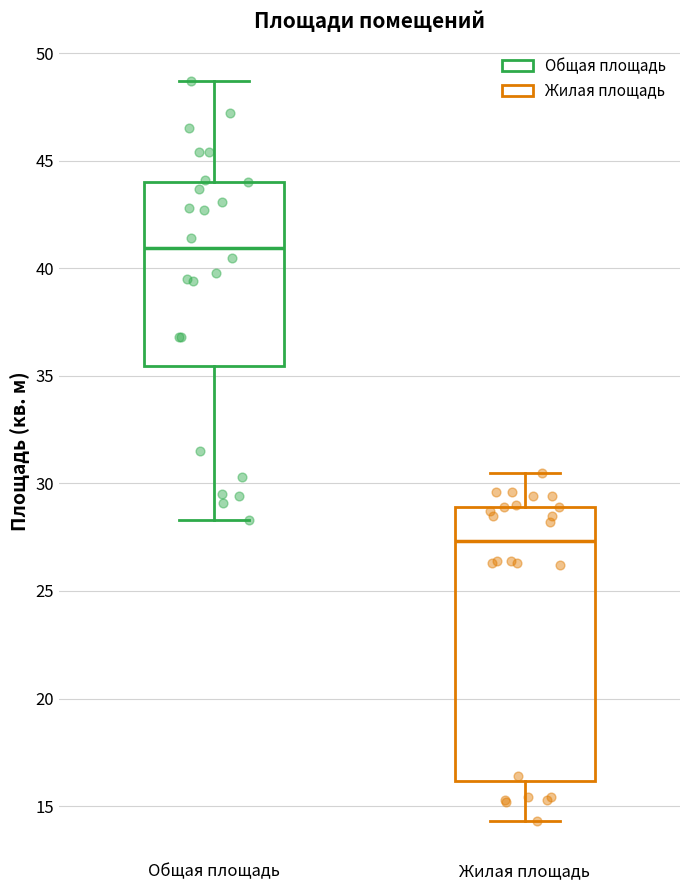

Which box has the lowest median line?

Жилая площадь